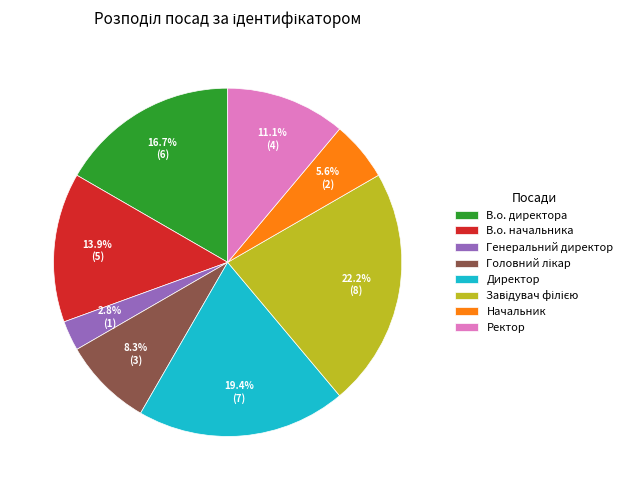

How many segments does this pie chart have?

8